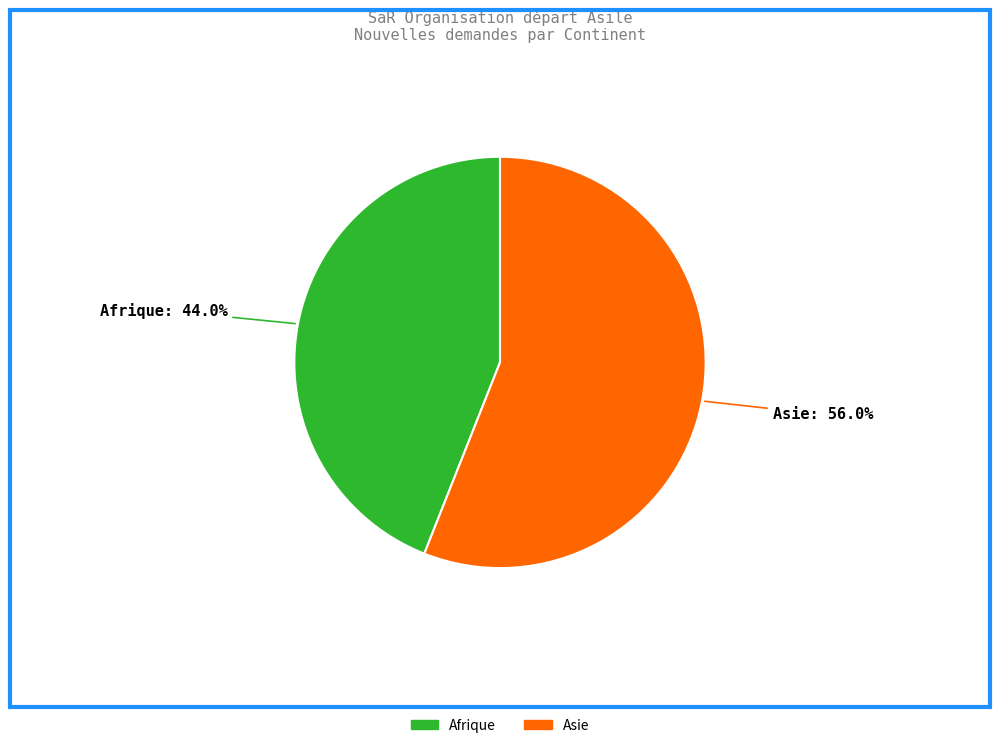

Is there any slice that represents more than half of the pie?

Yes